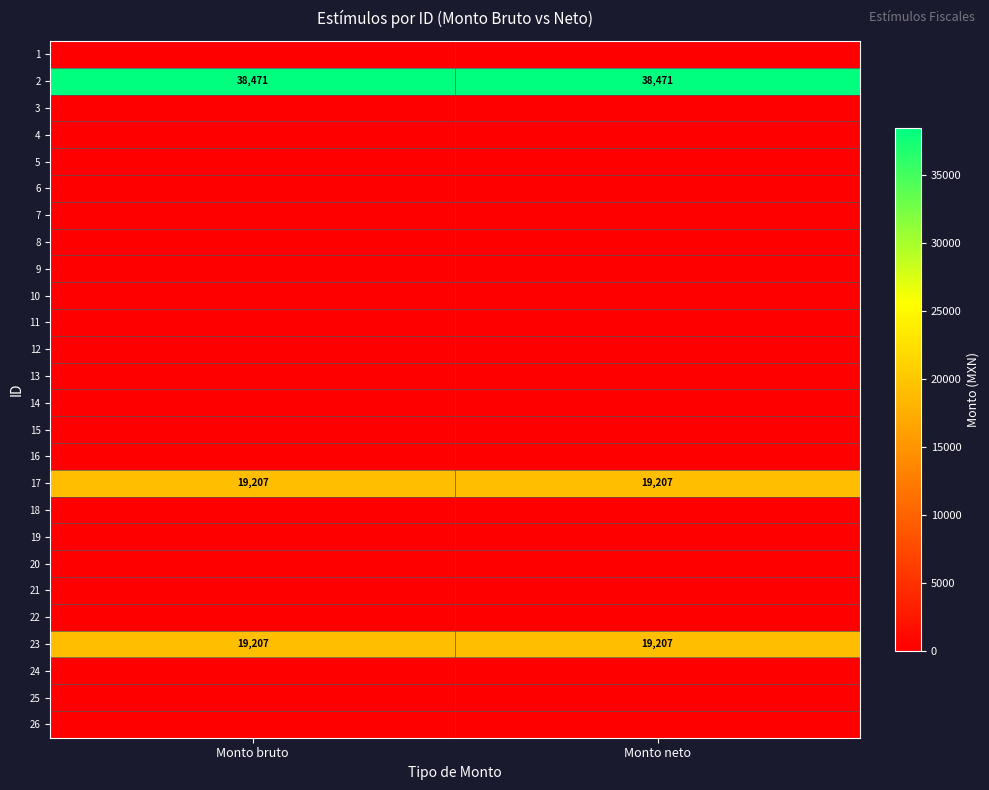

At which category is the sum across all series the highest?

Monto bruto